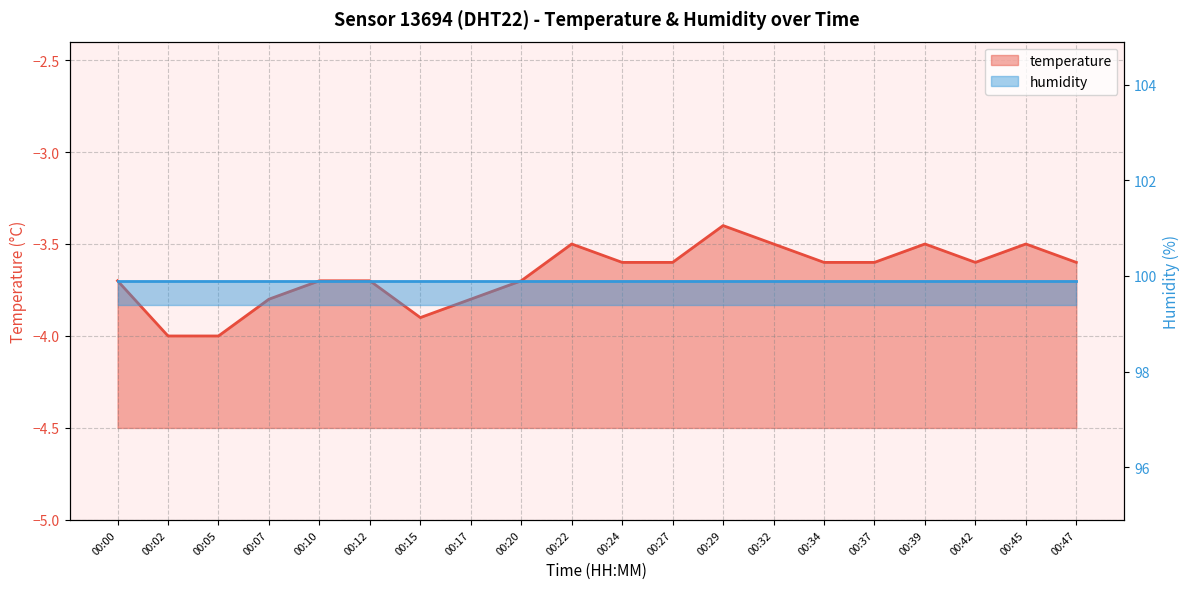

Where is the first local minimum?

00:15